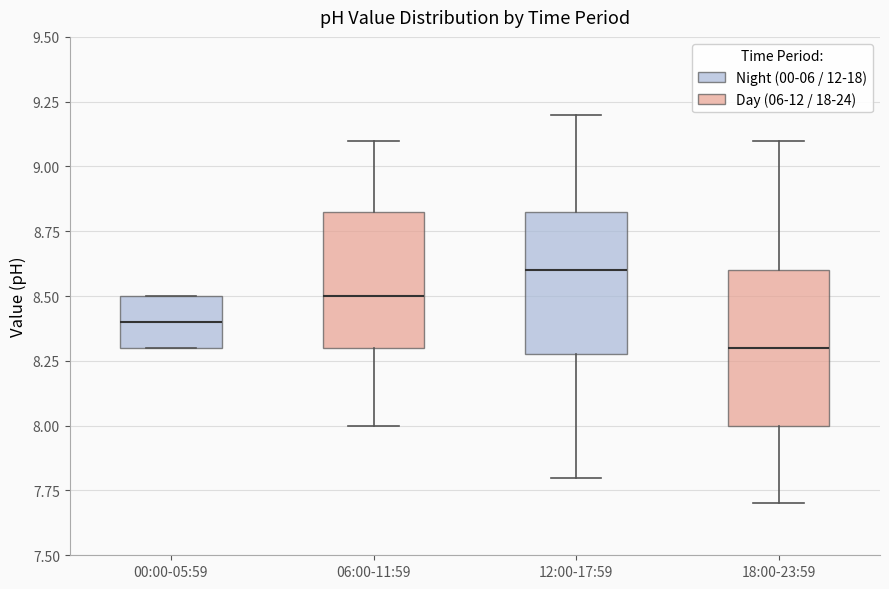

Reading left to right, transcribe this box plot: for each box, give where its median line is, the range the box spans, and where its two whiskers end, as read against the y-axis. The values are not printed on the chart, so give them approximately, as read against the axis.

00:00-05:59: median 8.40, box 8.30 to 8.50, whiskers 8.30 to 8.50
06:00-11:59: median 8.50, box 8.30 to 8.85, whiskers 8.00 to 9.10
12:00-17:59: median 8.60, box 8.30 to 8.85, whiskers 7.80 to 9.20
18:00-23:59: median 8.30, box 8.00 to 8.60, whiskers 7.70 to 9.10